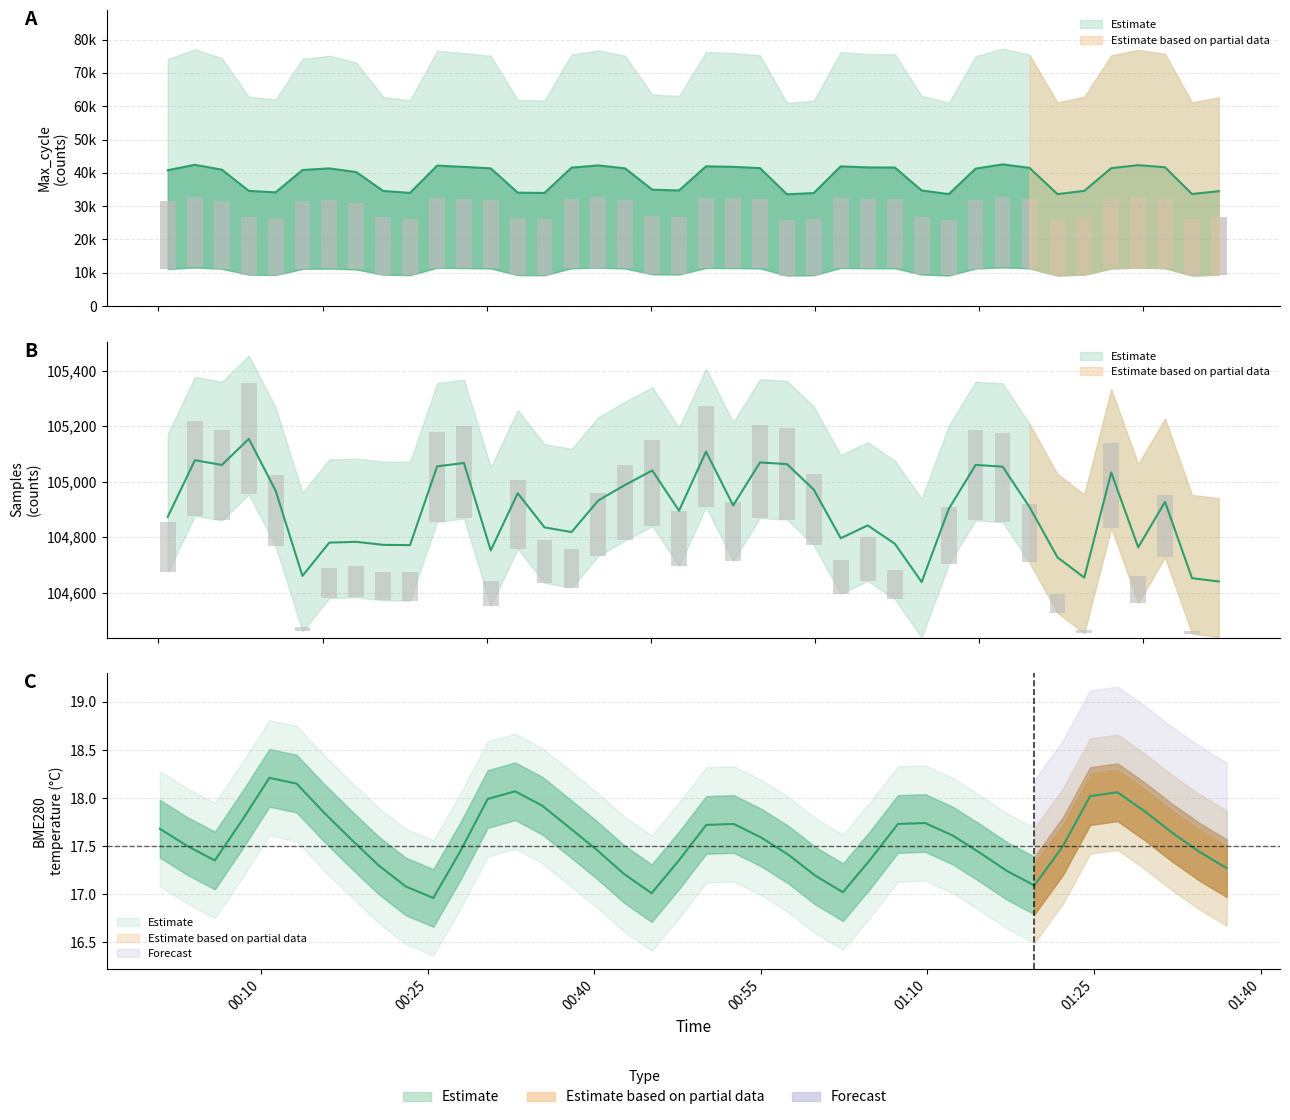

Are the bars horizontal?

No